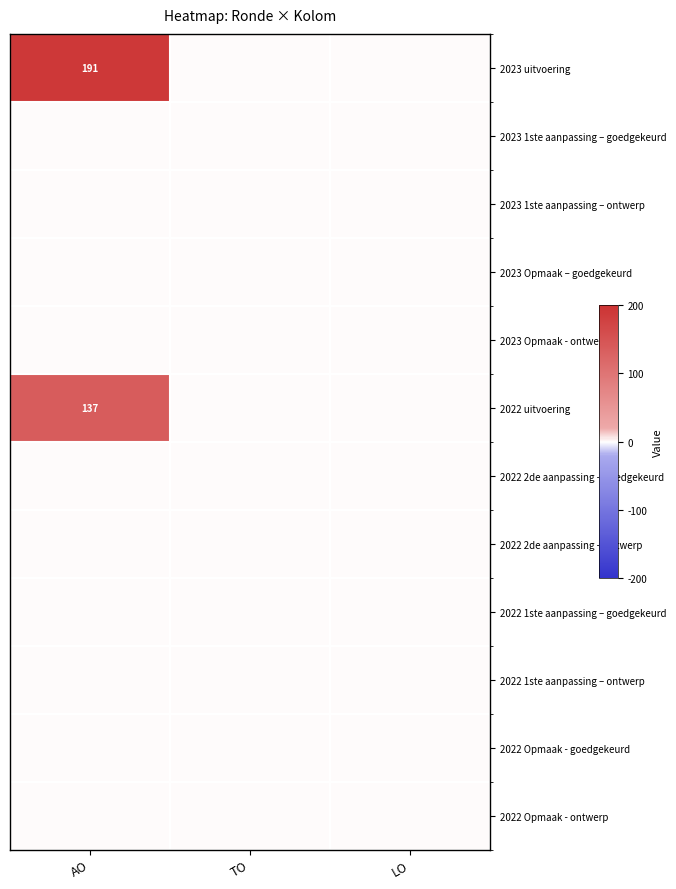

Which has a higher value, LO or TO?

LO